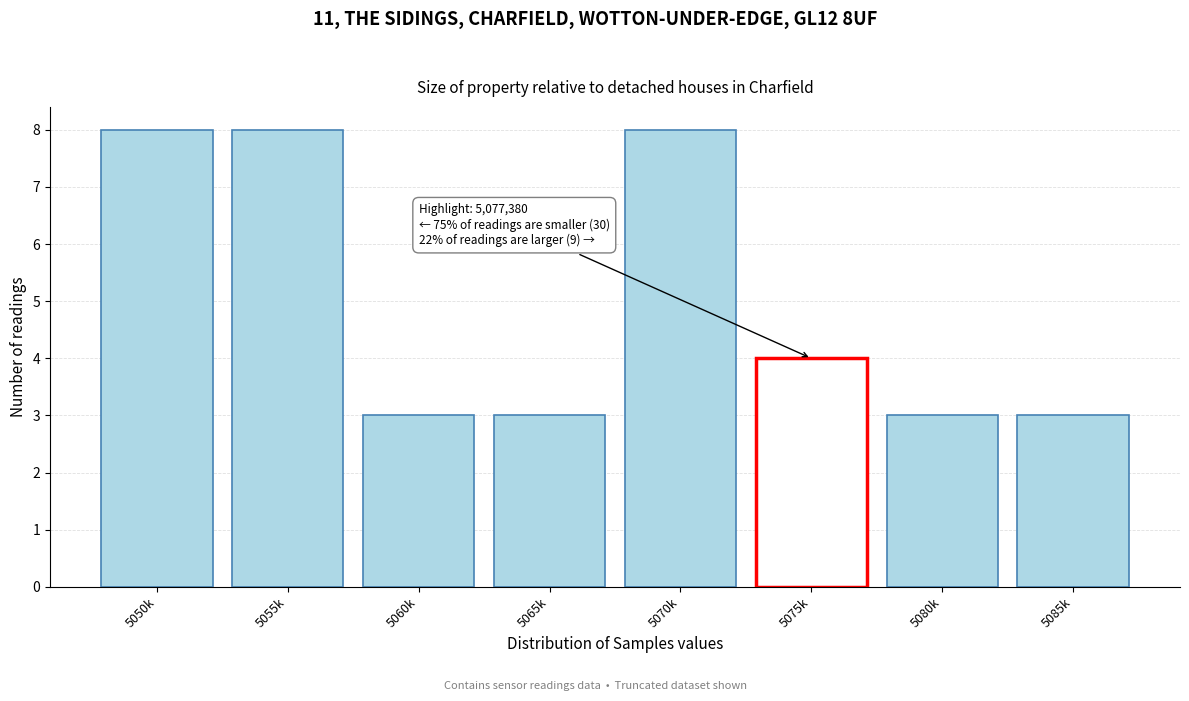

Reading left to right, what are all the values shown in this chart?

5050k=8	5055k=8	5060k=3	5065k=3	5070k=8	5075k=4	5080k=3	5085k=3